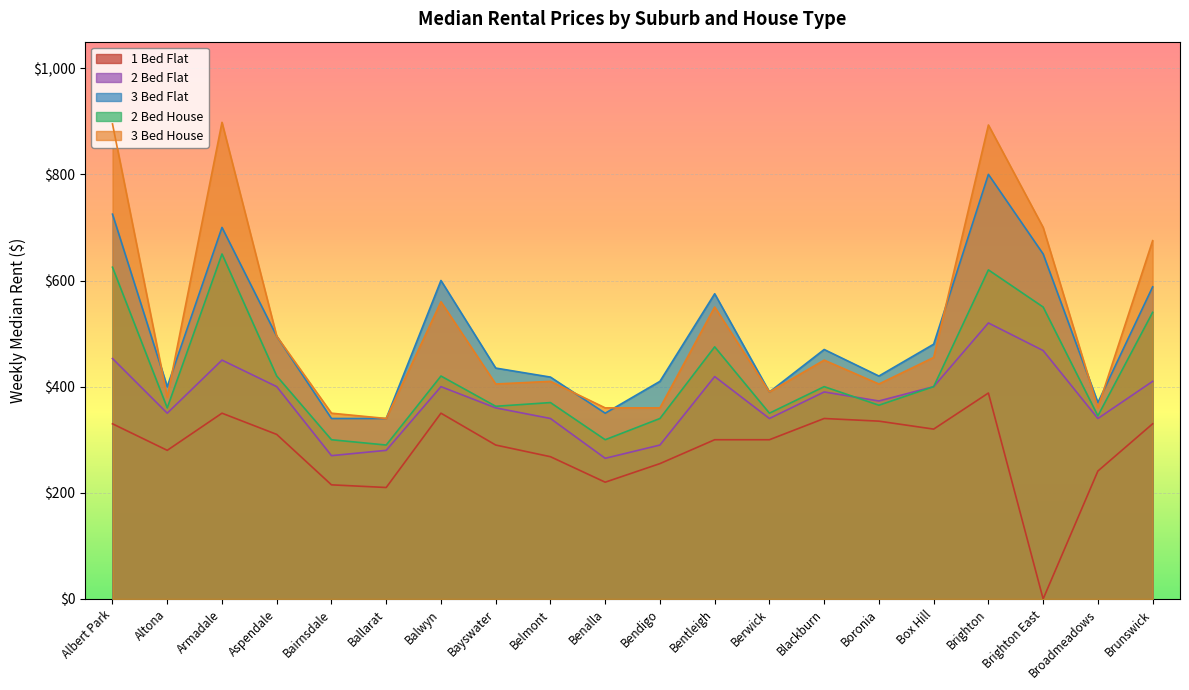

Which series has the largest total across all categories?

3 Bed House